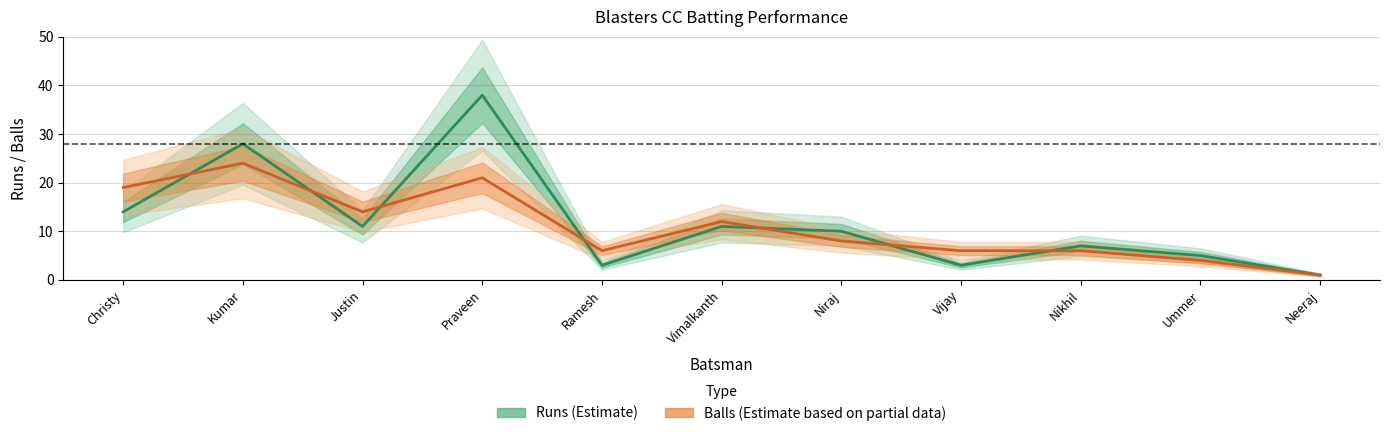

Count the number of categories in the chart.

11